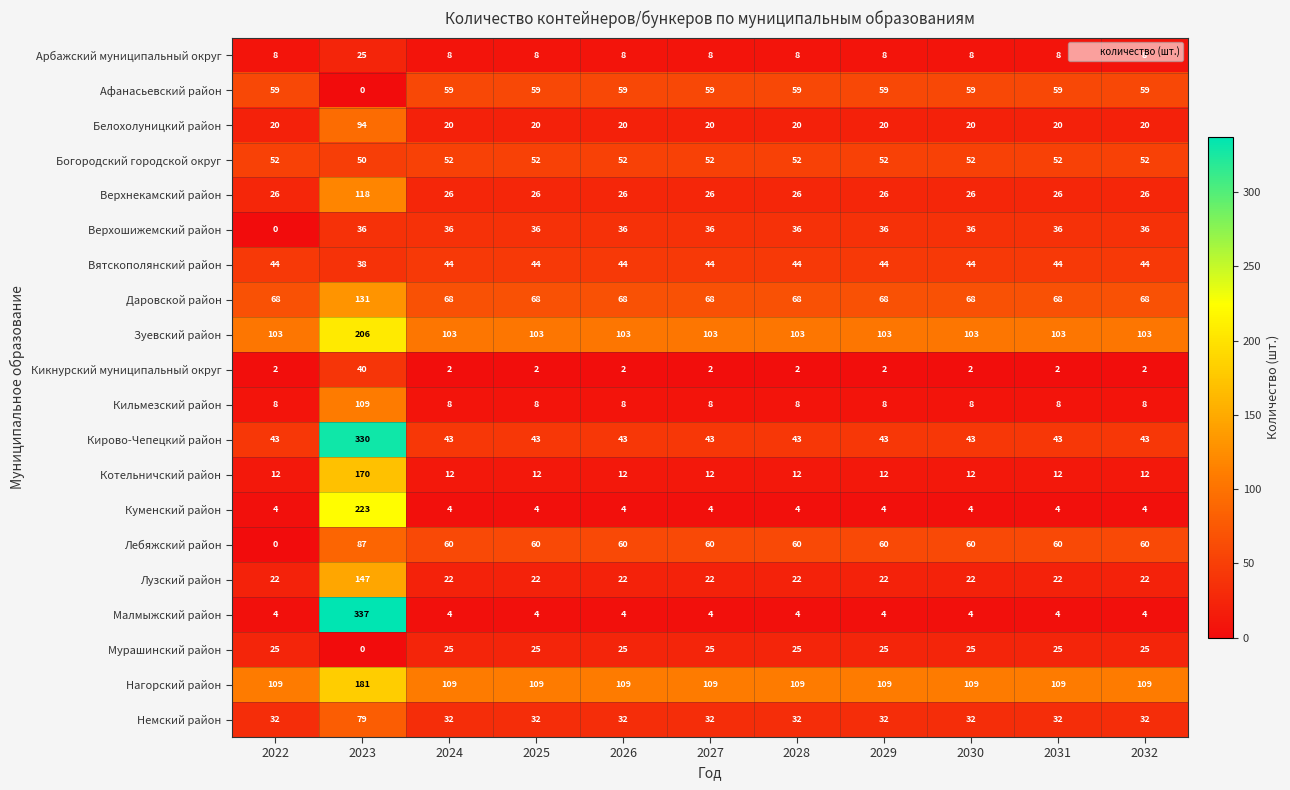

Which category has the highest value in the Лебяжский район series?

2023